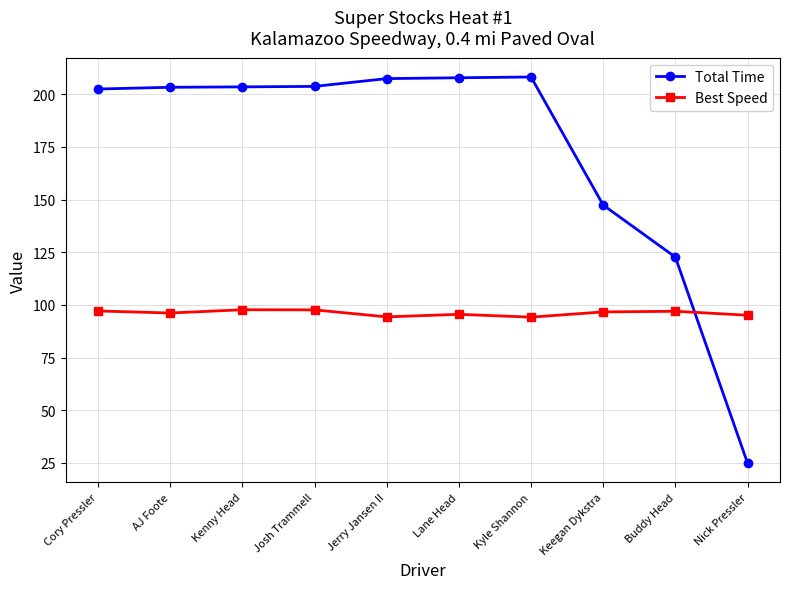

Does the chart display data point markers on the line(s)?

Yes